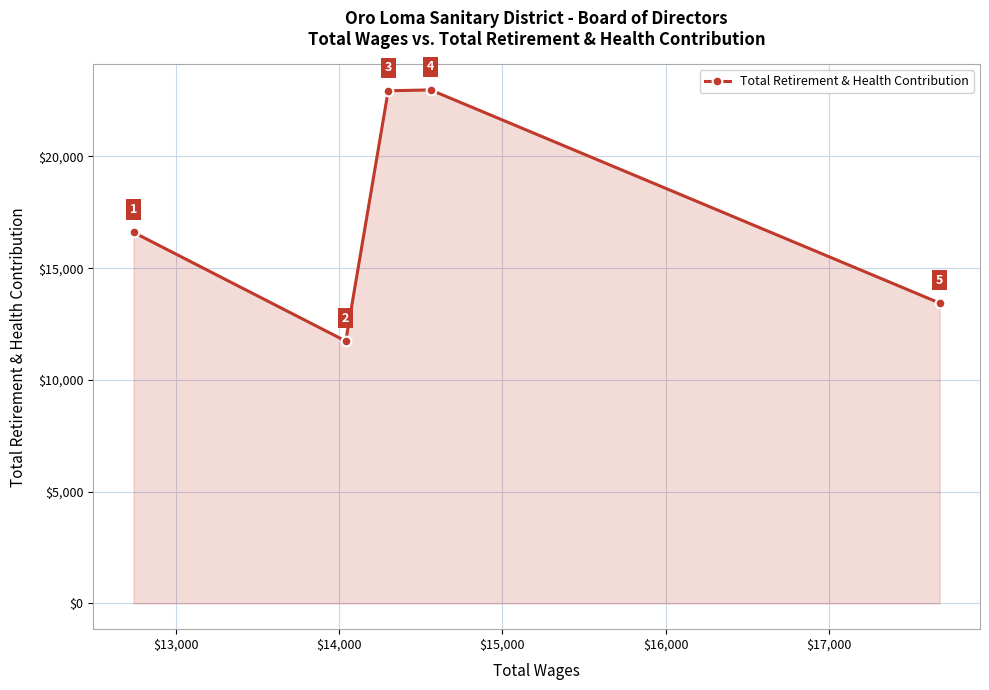

What is the greatest value displayed?

22978